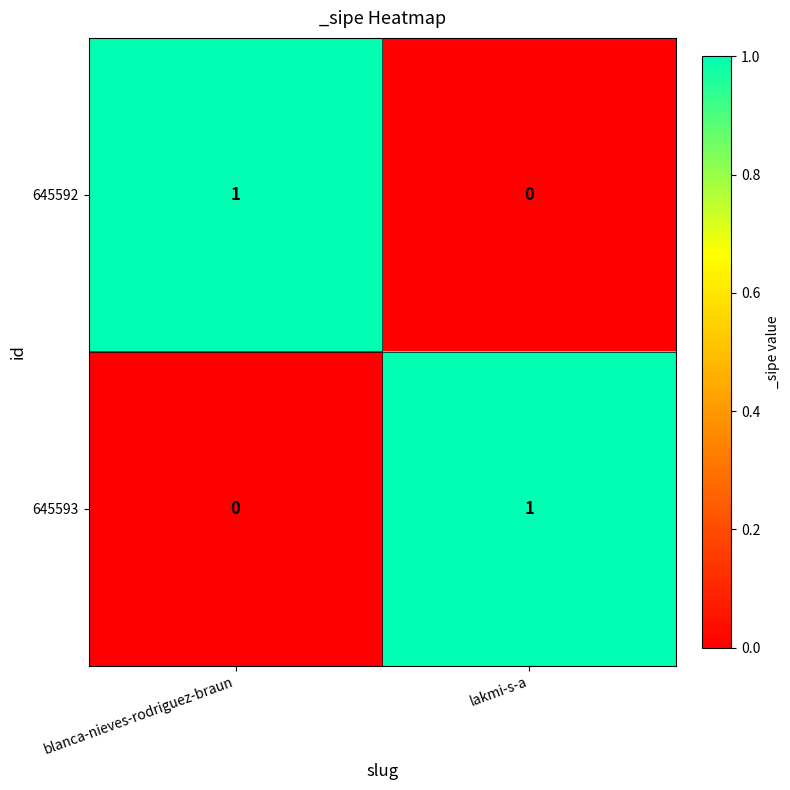

What is the difference between the highest and lowest values at blanca-nieves-rodriguez-braun?

1